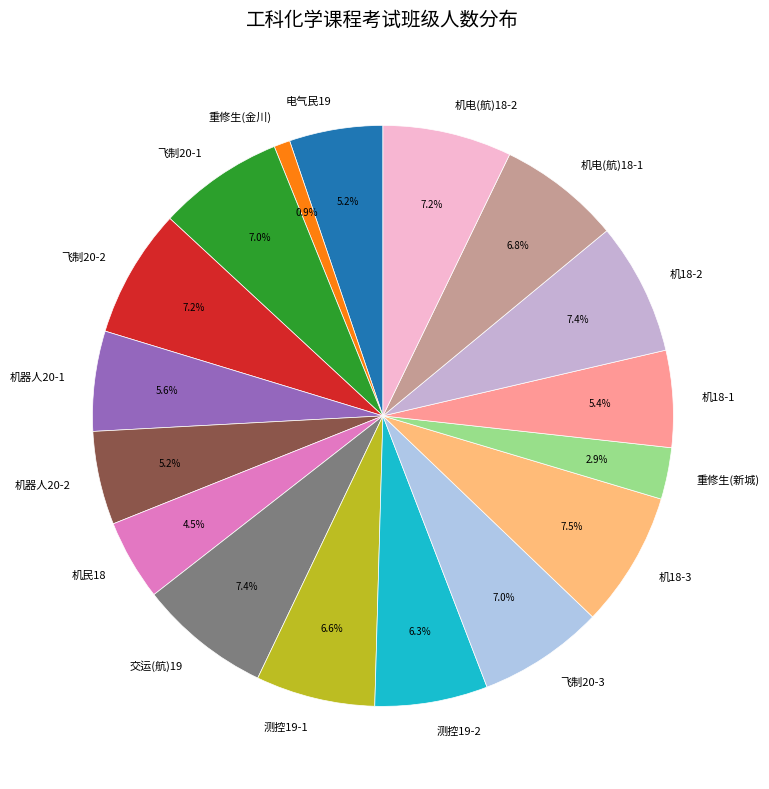

How many slices are in this pie chart?

17